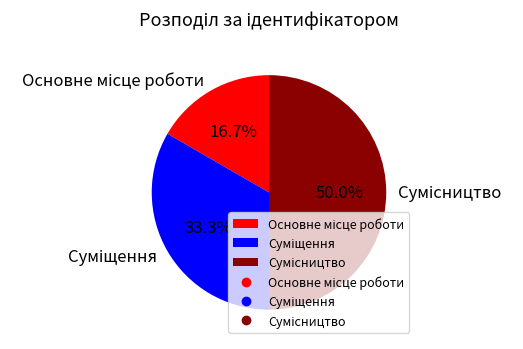

To the nearest percent, what percentage of the pie is Основне місце роботи?

17%